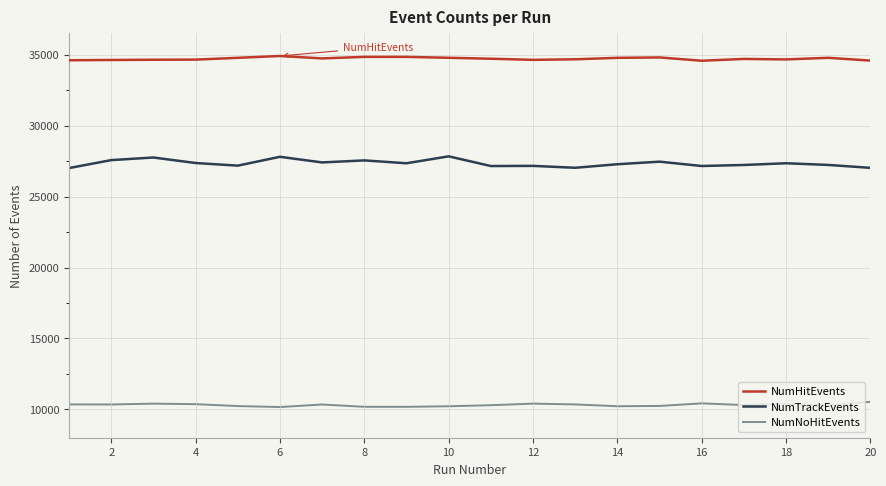

What is the minimum value for NumNoHitEvents?

10163